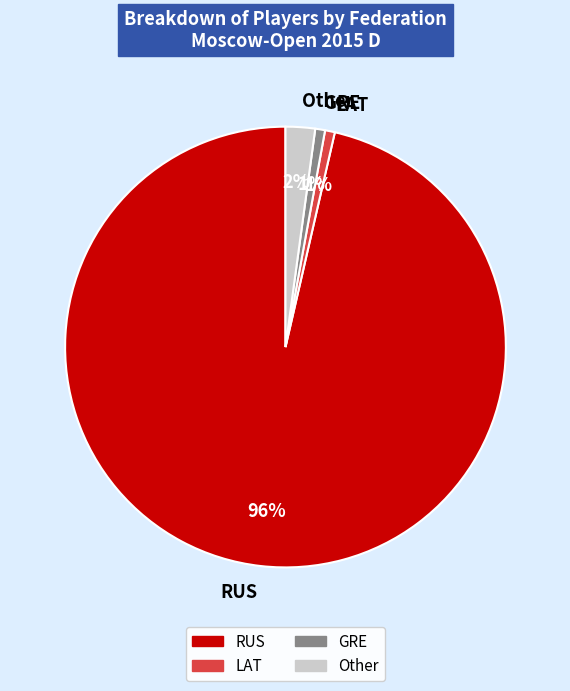

How many segments does this pie chart have?

4